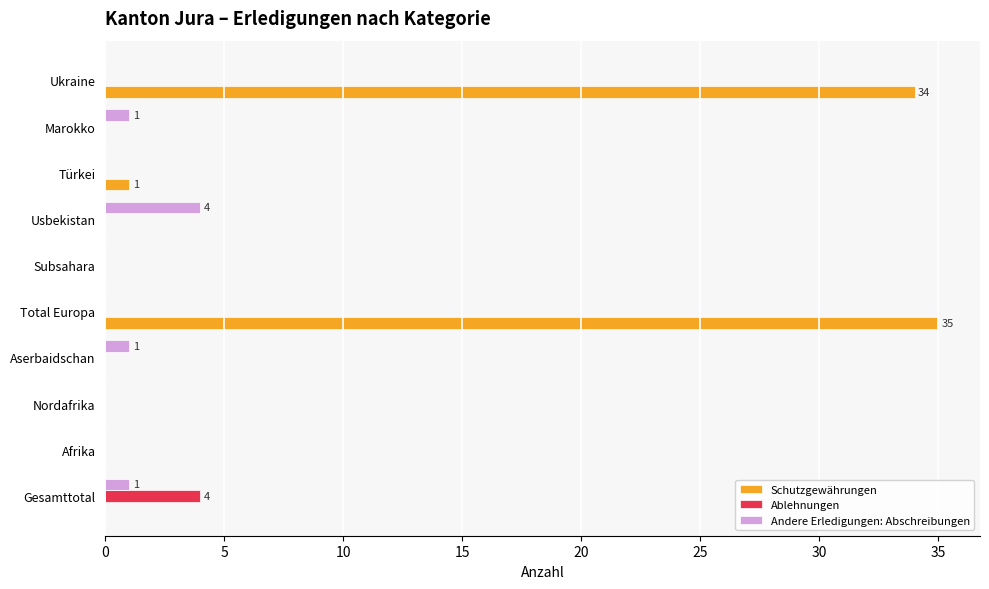

Which category has the highest value across all series?

Total Europa